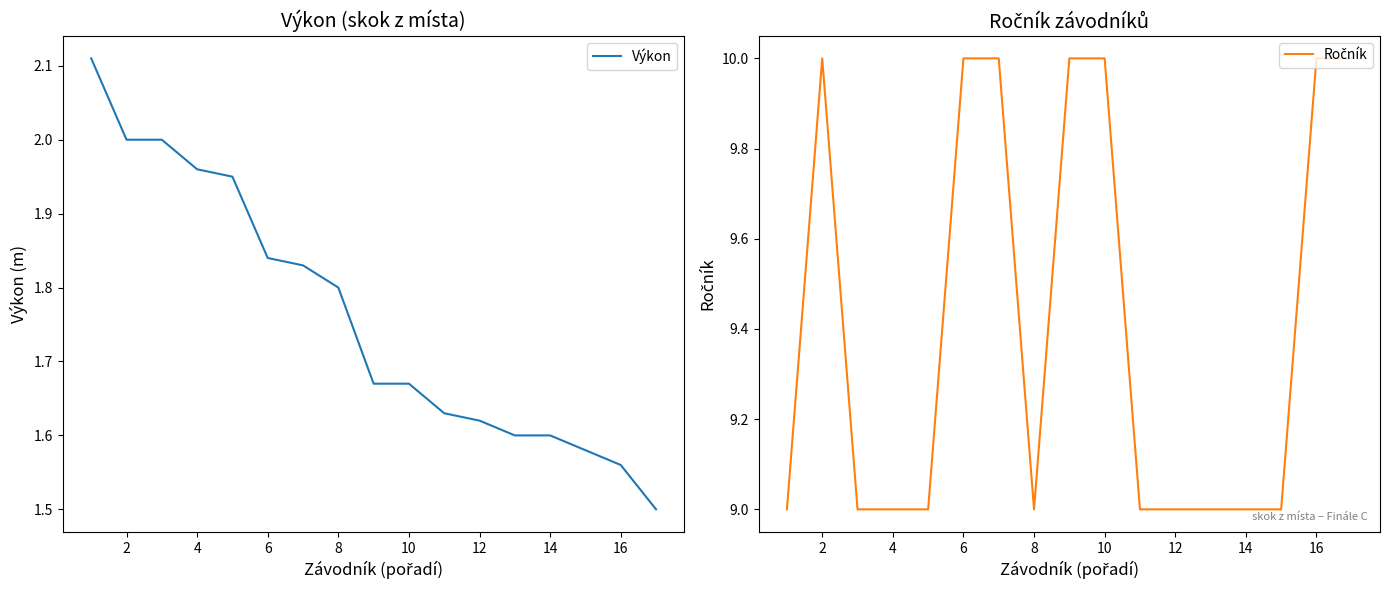

Is it true that Výkon equals 2.6 at 10?

False